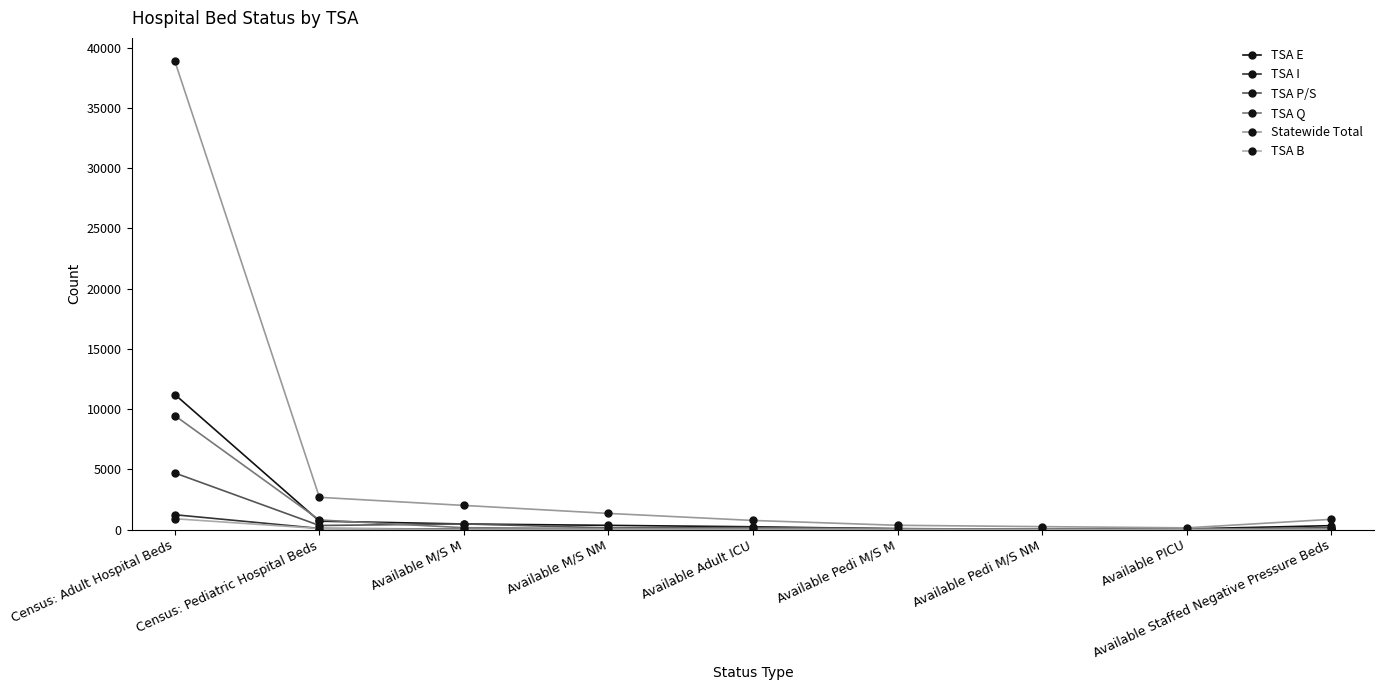

What is the minimum value for TSA Q?

14